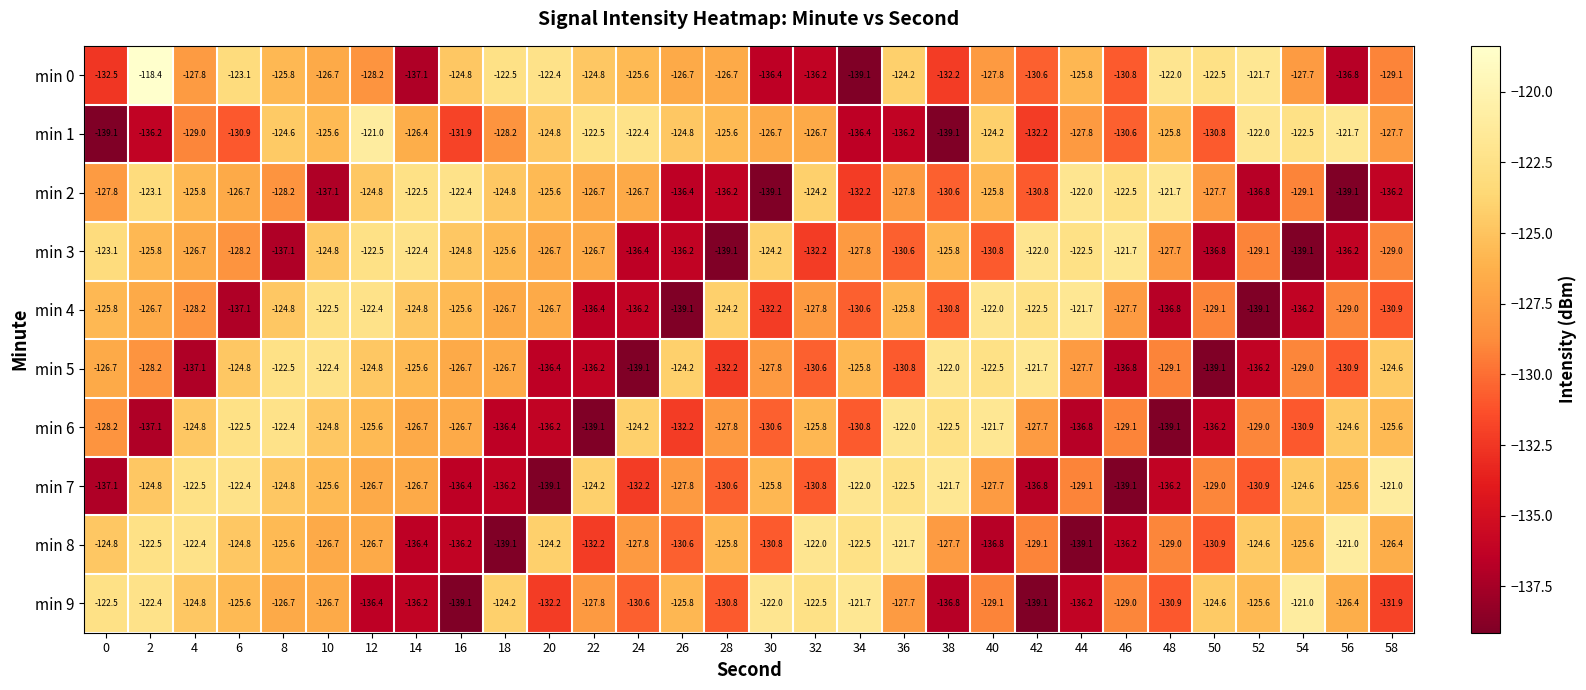

What is the lowest value of the min 9 series?

-139.1